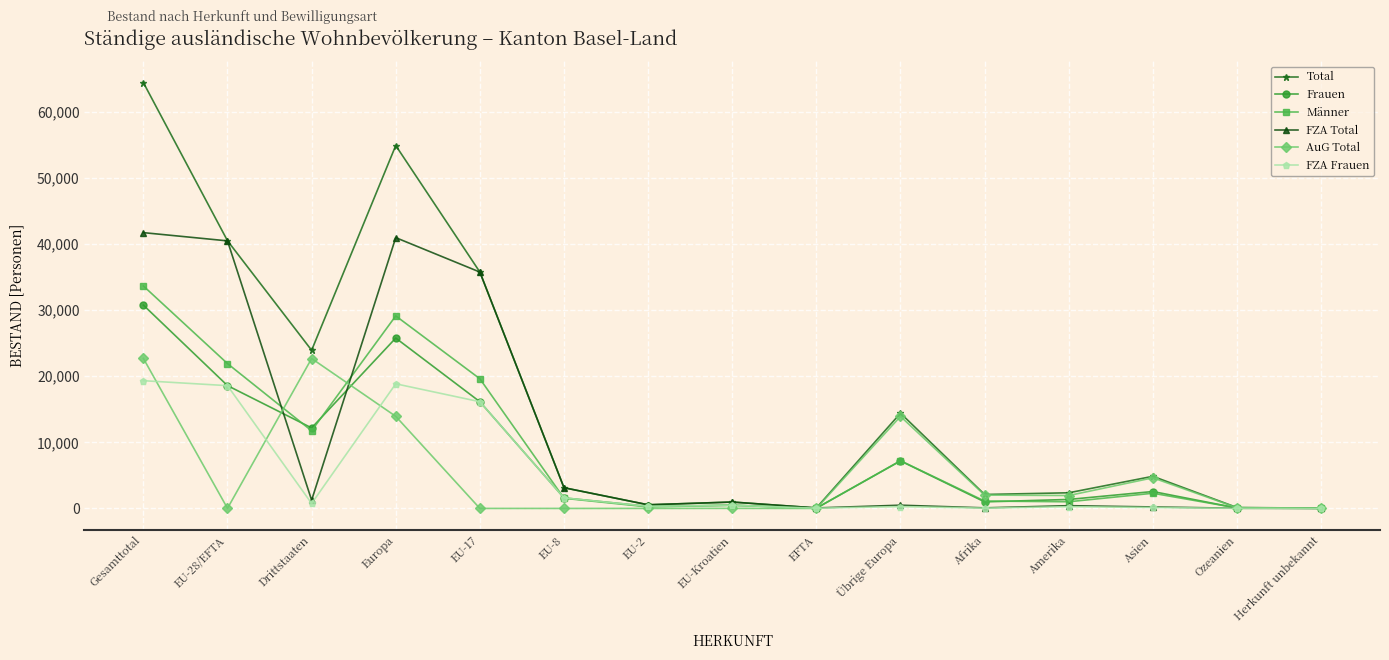

In FZA Total, how many points are higher than both neighbors (excluding endpoints)?

4